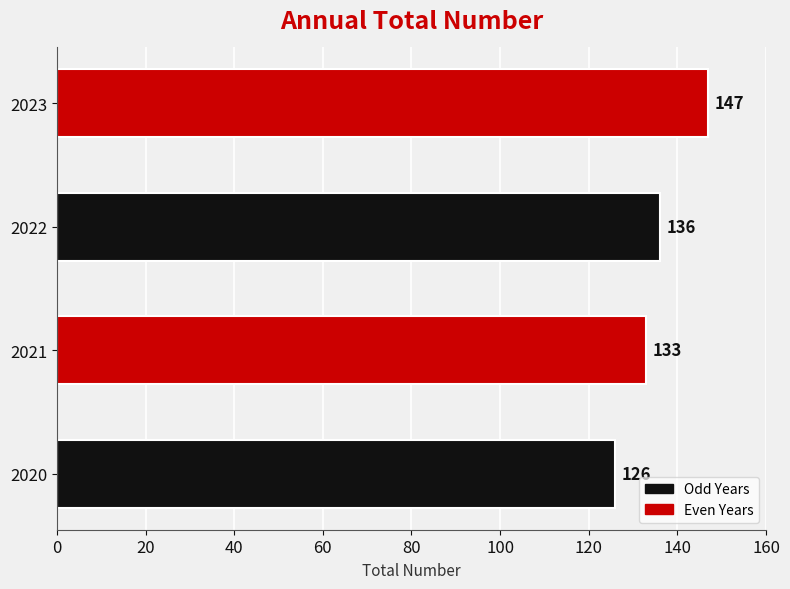

What is the change in value from 2021 to 2023?

+14